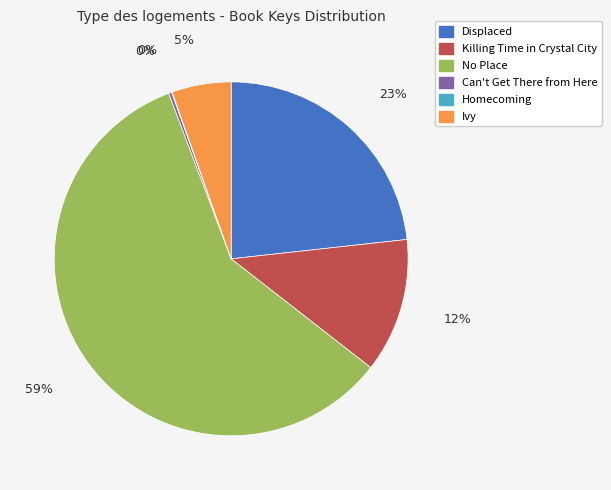

To the nearest percent, what is the average slice percentage?

17%